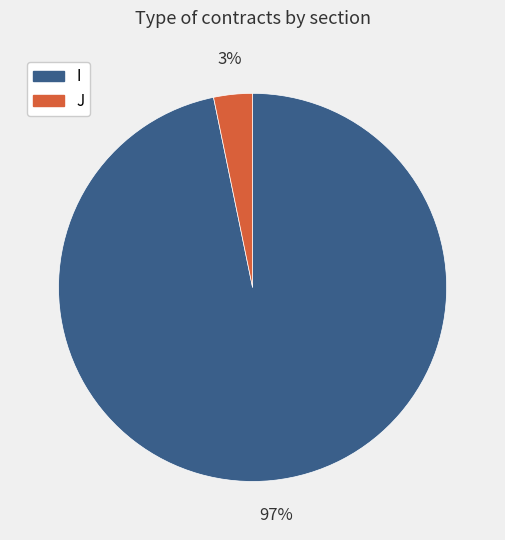

What is the largest slice in the pie chart?

I